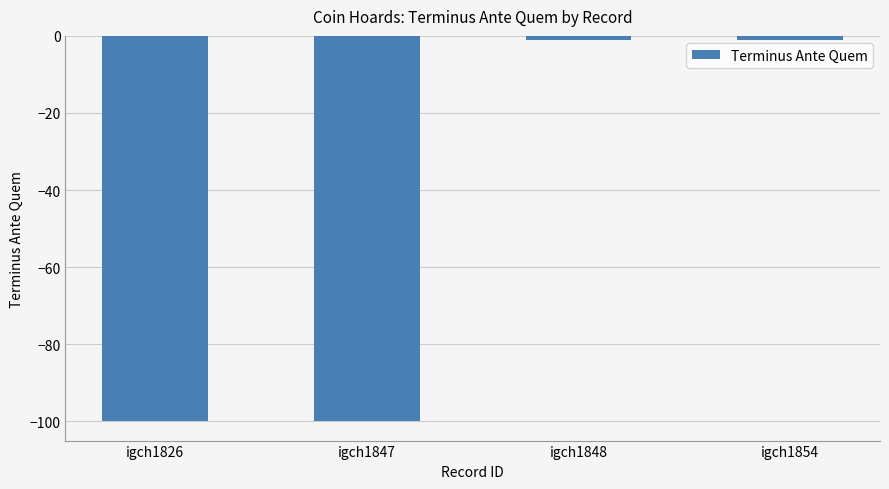

How many data points does each series have?

4